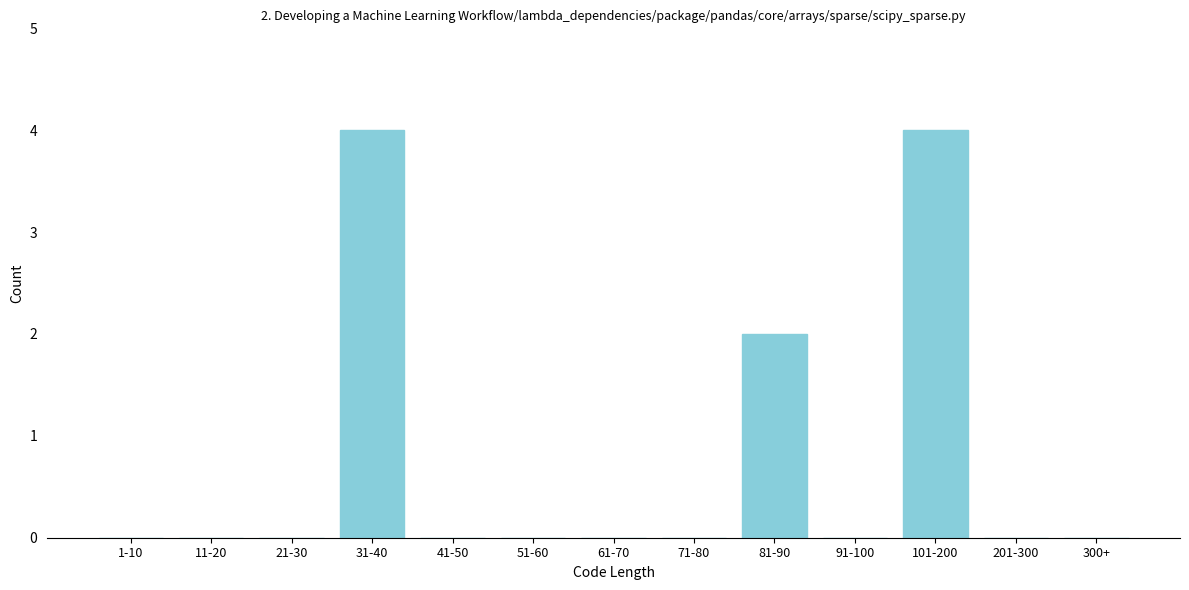

Reading left to right, what are all the values shown in this chart?

1-10=0	11-20=0	21-30=0	31-40=4	41-50=0	51-60=0	61-70=0	71-80=0	81-90=2	91-100=0	101-200=4	201-300=0	300+=0